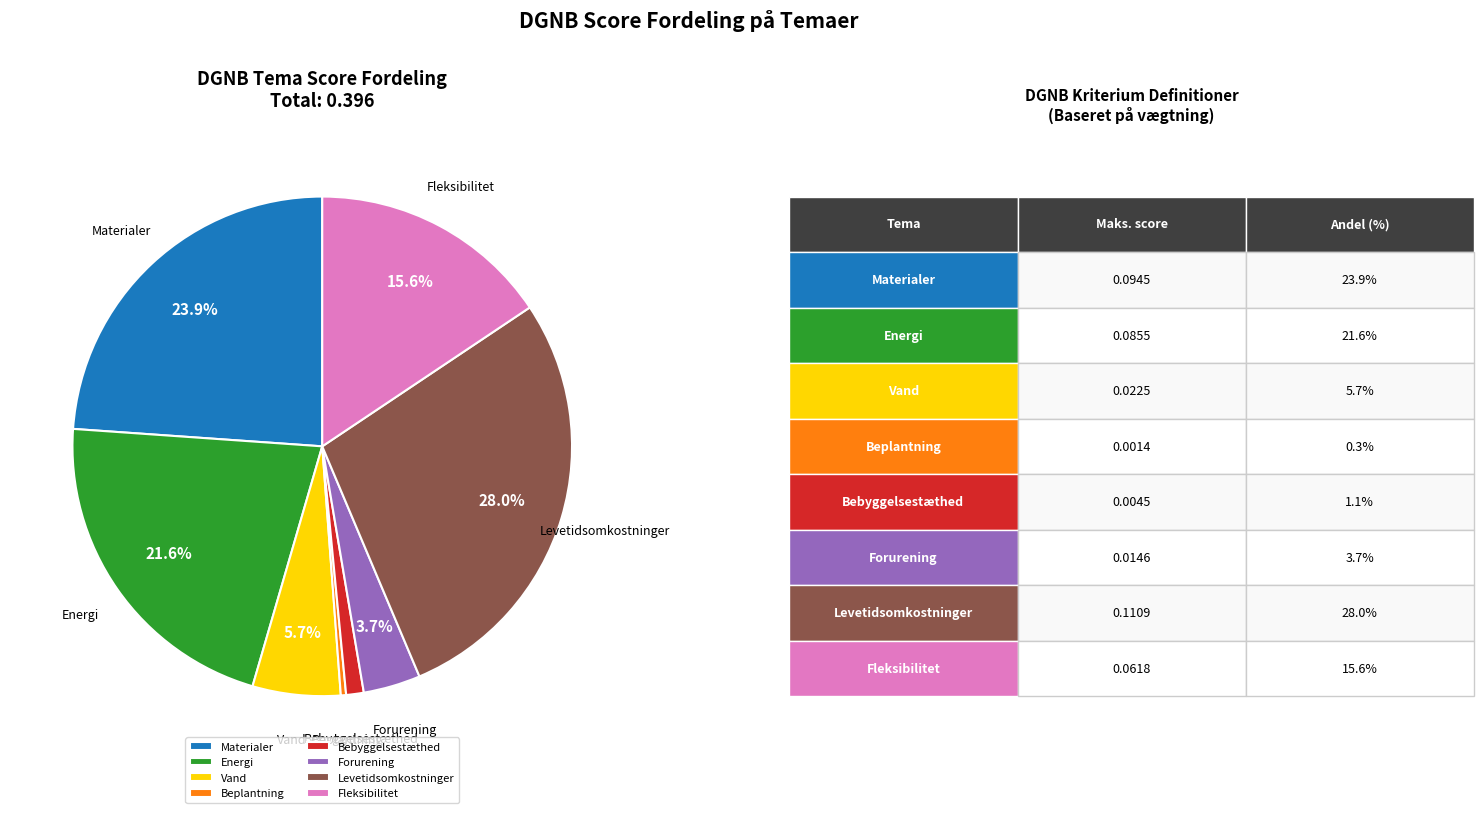

Does Beplantning account for over 50% of the chart?

No